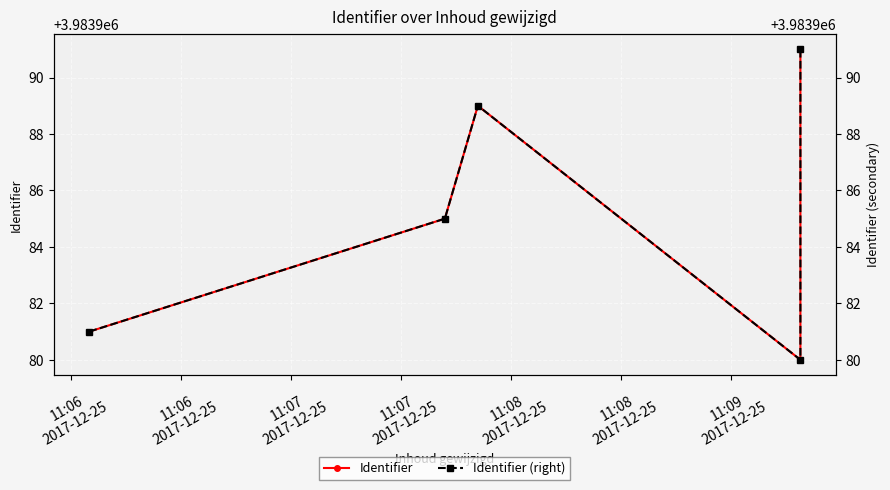

True or false: Identifier (right) and Identifier cross at least once.

False